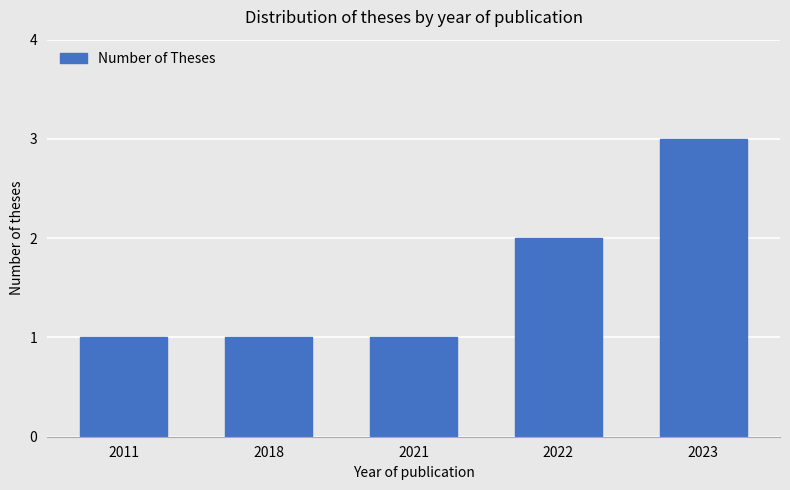

What value does the data have at 2018?

1